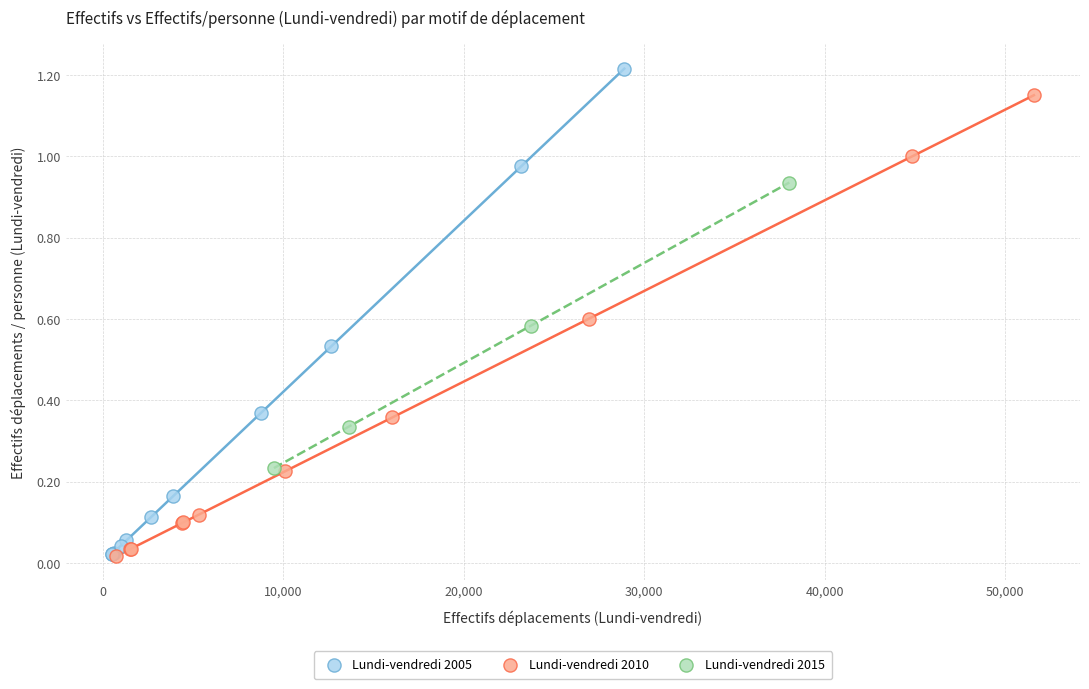

What are all the series names shown in the legend?

Lundi-vendredi 2005, Lundi-vendredi 2010, Lundi-vendredi 2015